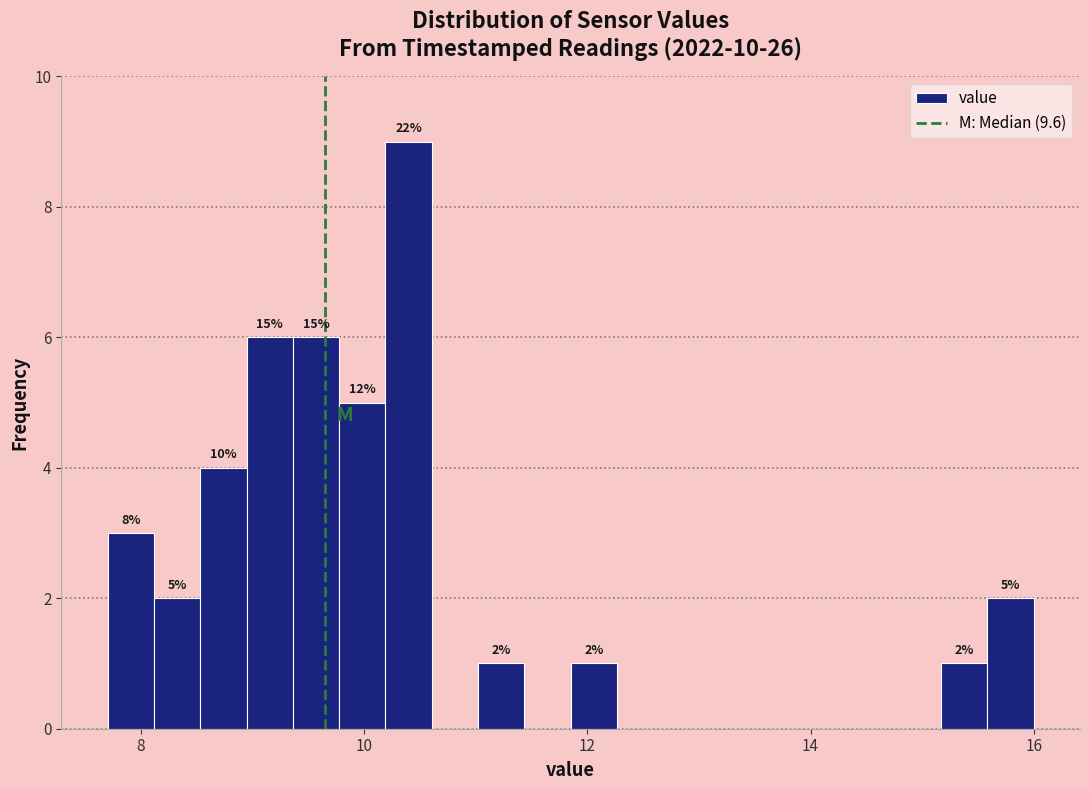

Around what value on the x-axis is the tallest bar? Give the approximate position of its centre, as read against the axis.

10.4